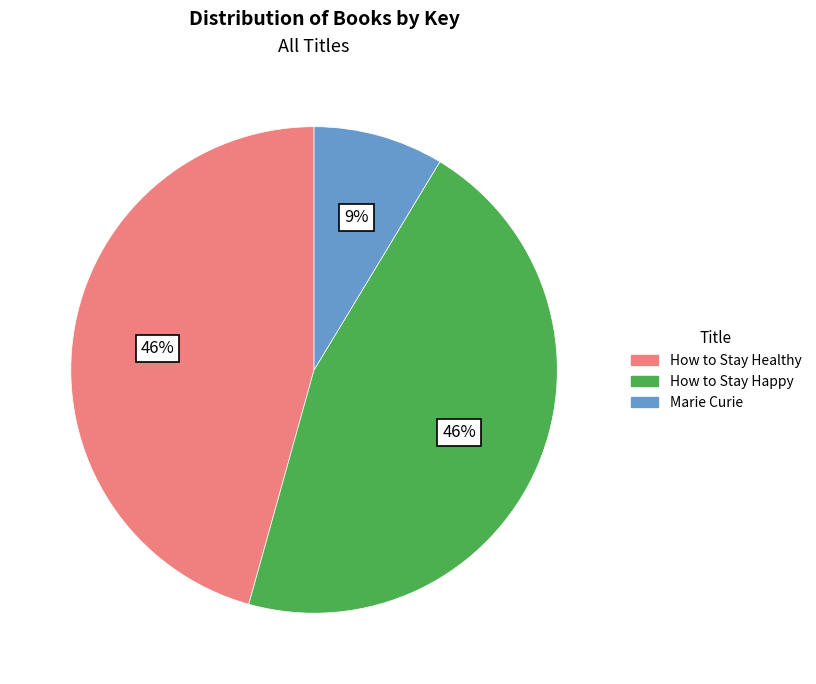

What percentage is the How to Stay Happy slice, to the nearest percent?

46%